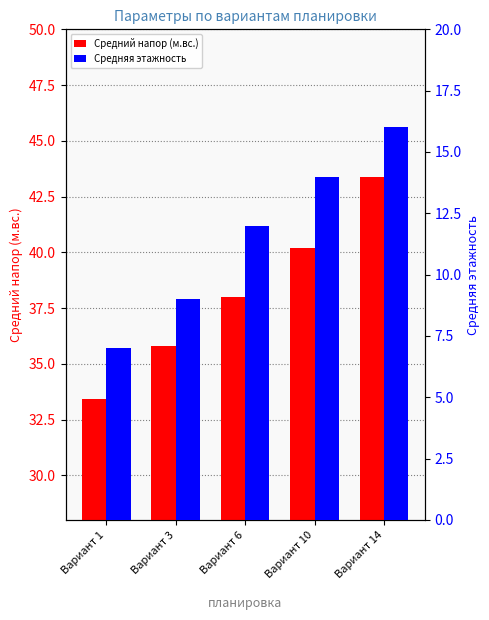

How many groups of bars are there?

5